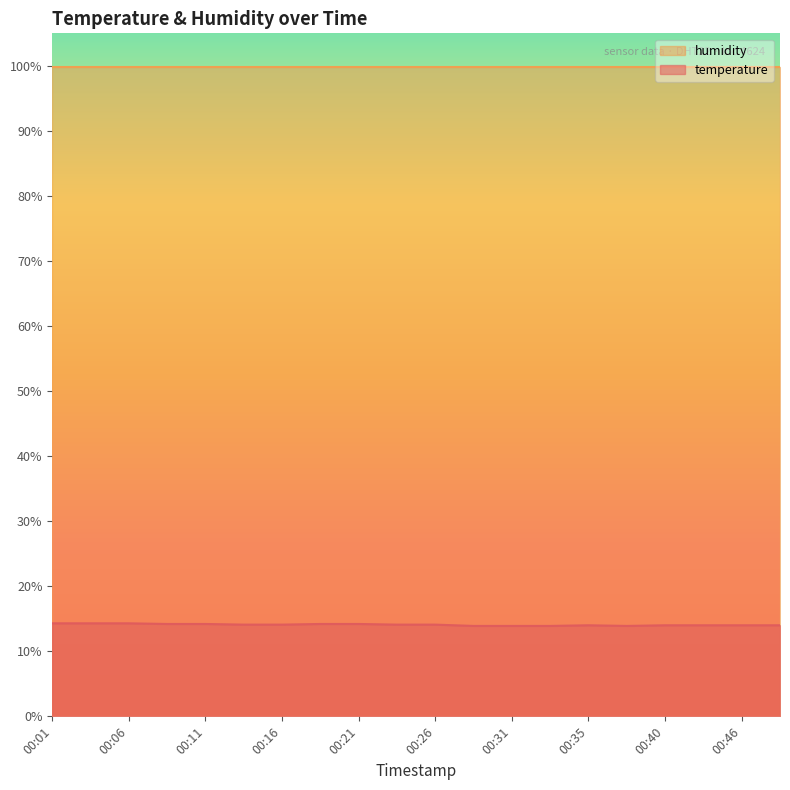

Rank the categories by value from lowest to highest.

00:28, 00:31, 00:33, 00:38, 00:35, 00:40, 00:43, 00:46, 00:48, 00:13, 00:16, 00:23, 00:26, 00:08, 00:11, 00:18, 00:21, 00:01, 00:03, 00:06